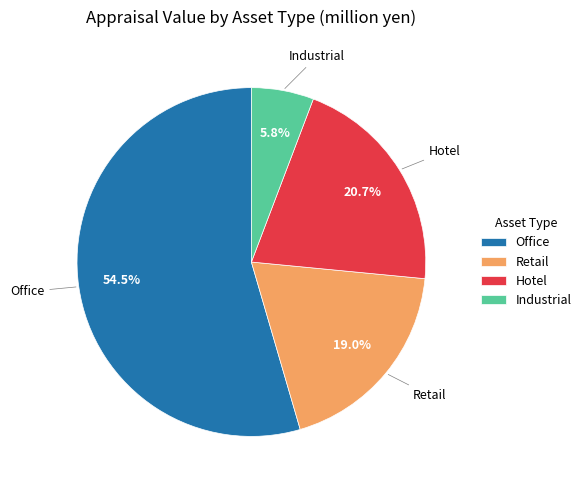

Approximately how many times larger is the value at Retail compared to Office?

0.3